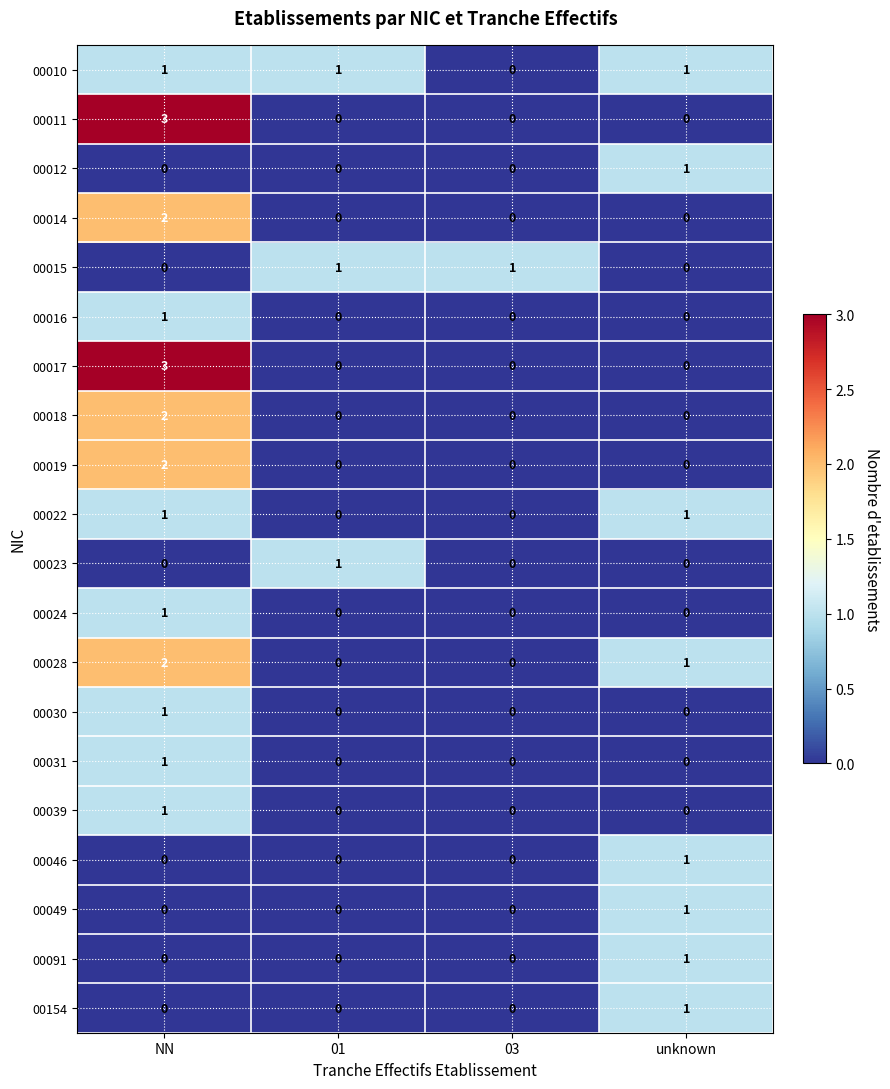

At which category is the sum across all series the highest?

NN